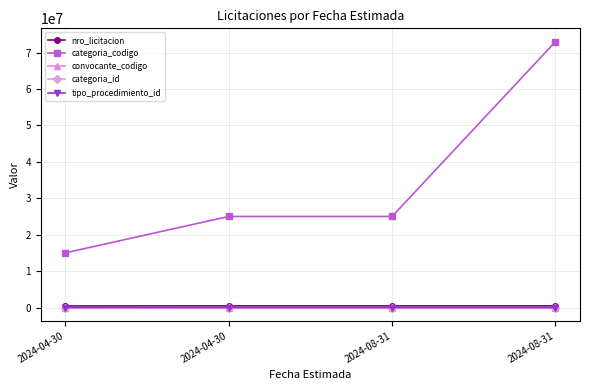

What are all the series names shown in the legend?

nro_licitacion, categoria_codigo, convocante_codigo, categoria_id, tipo_procedimiento_id